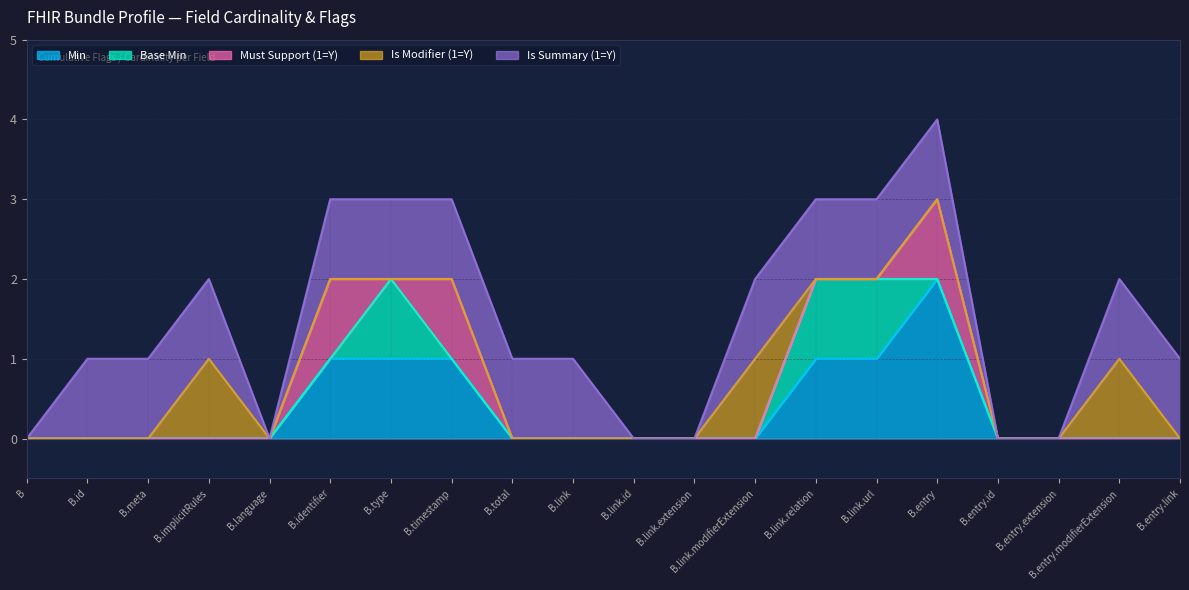

In Is Summary (1=Y), how many points are lower than both neighbors (excluding endpoints)?

1